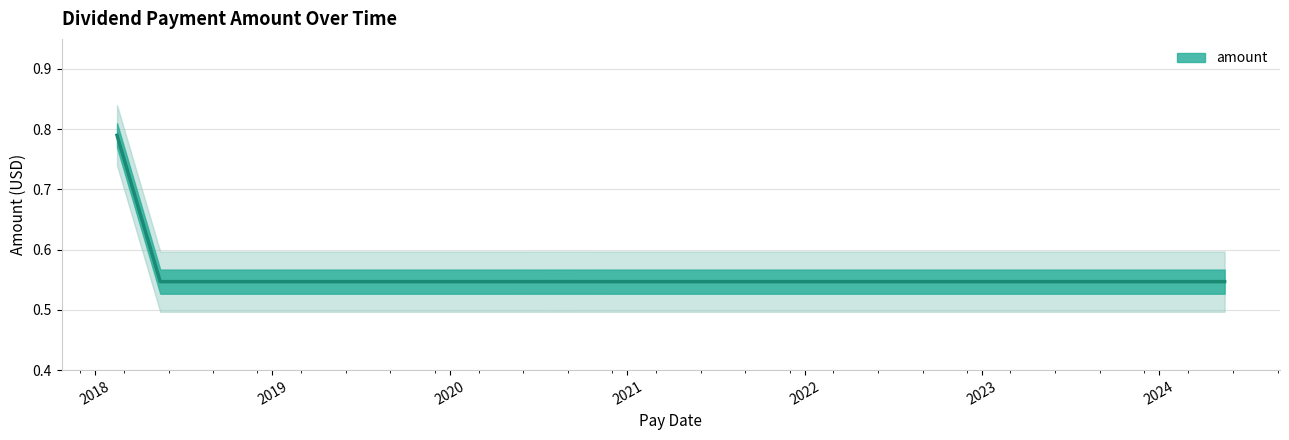

How many data points does each series have?

26